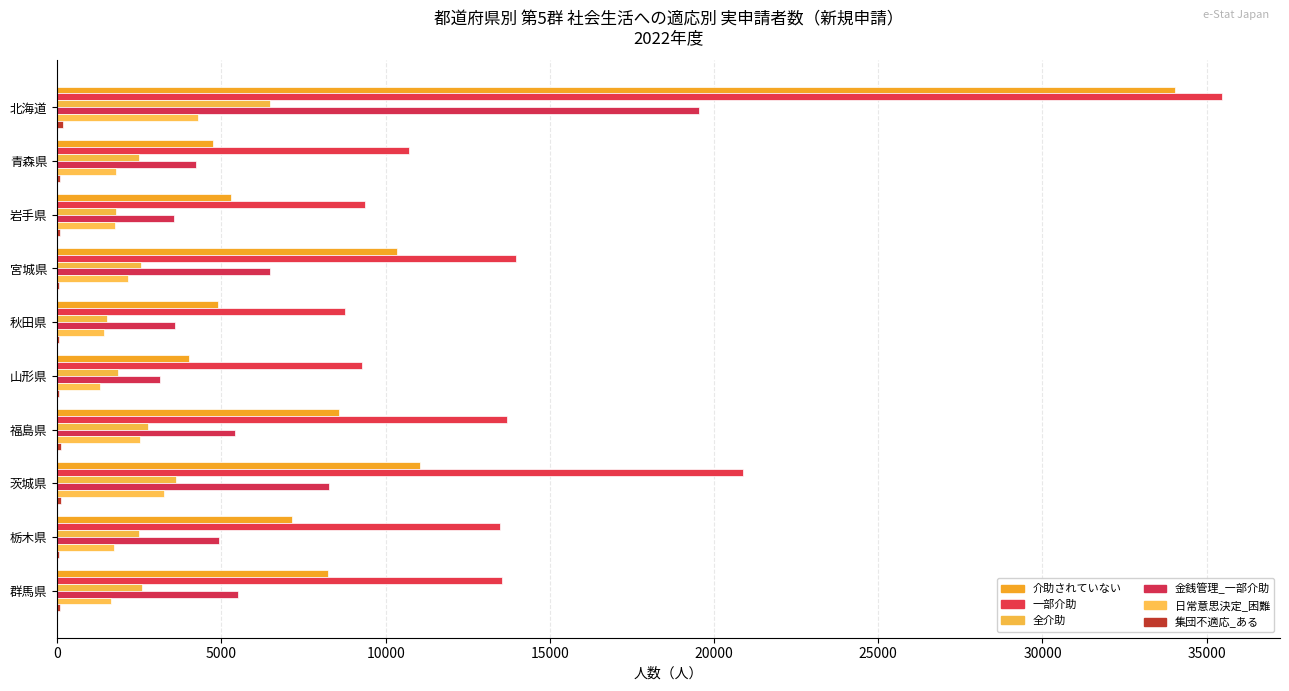

What is the sum of all 日常意思決定_困難 values?

21810